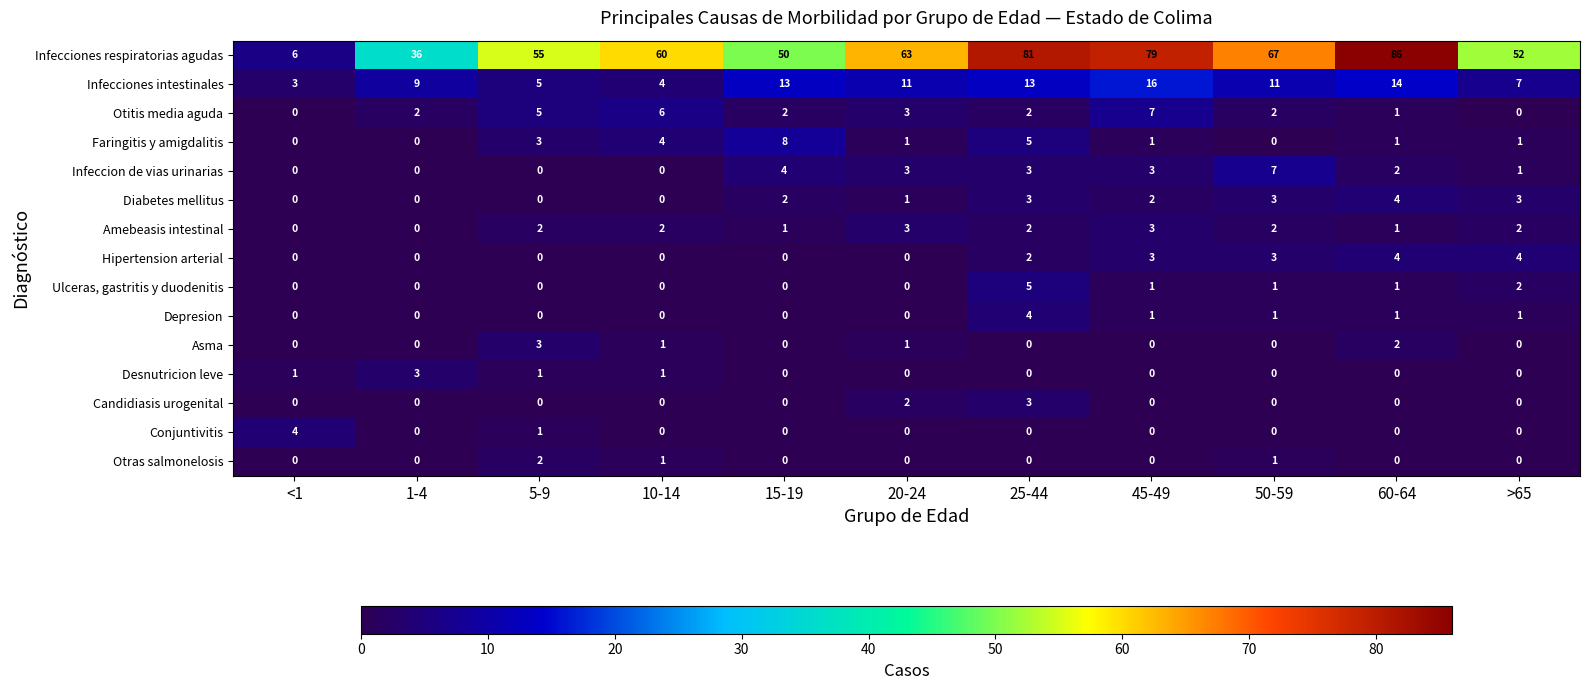

Which series has the largest total across all categories?

Infecciones respiratorias agudas